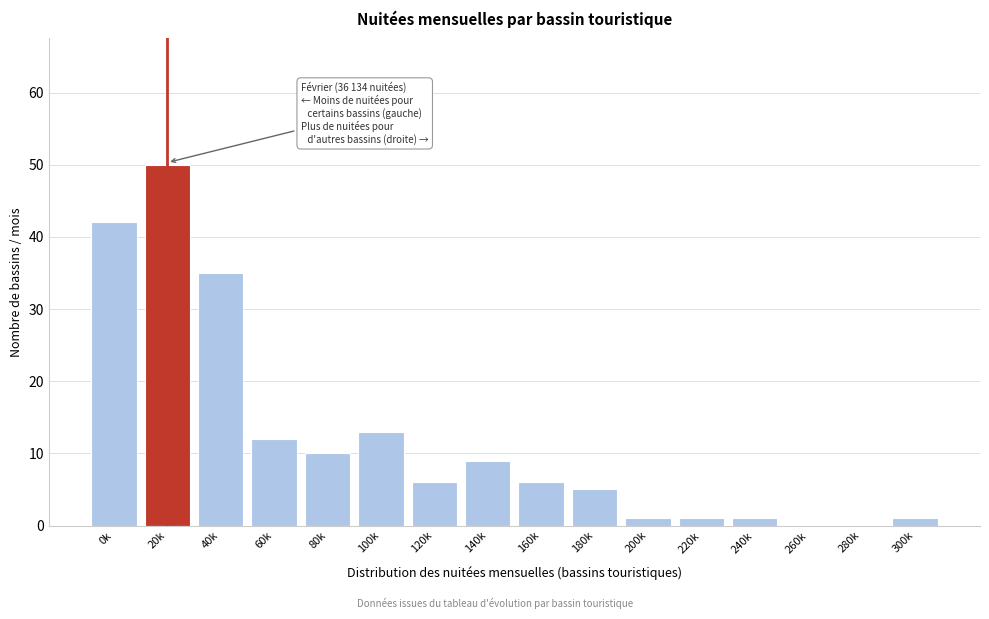

Reading left to right, what are all the values shown in this chart?

0k=42	20k=50	40k=35	60k=12	80k=10	100k=13	120k=6	140k=9	160k=6	180k=5	200k=1	220k=1	240k=1	260k=0	280k=0	300k=1